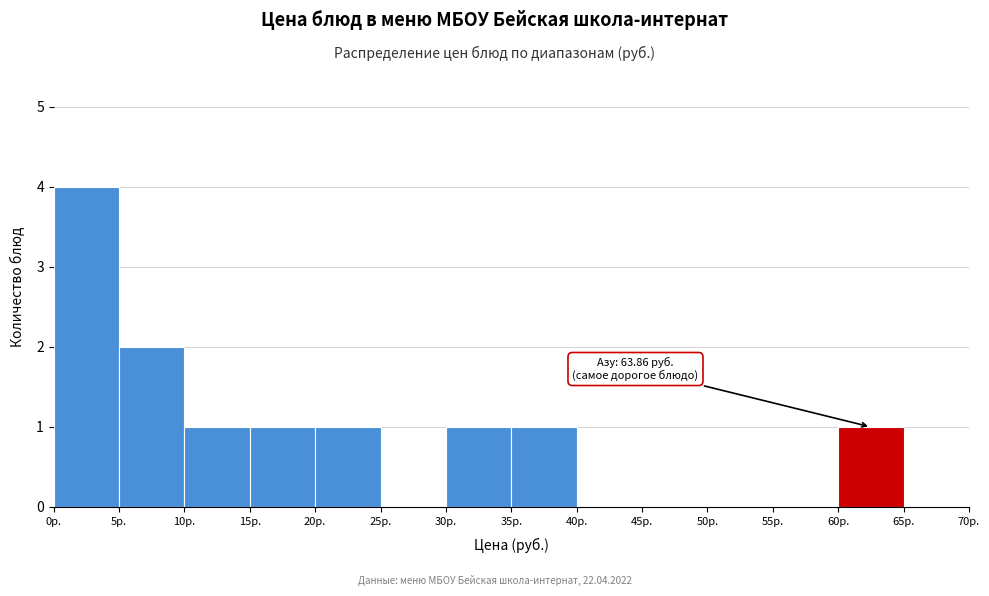

Which range on the x-axis has the tallest bar?

0 to 5